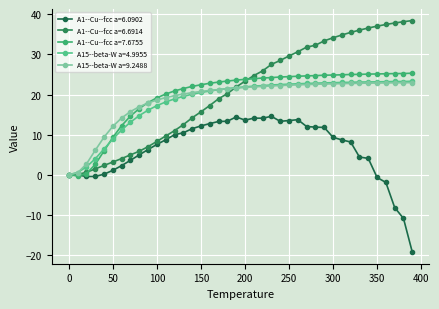

Which series has the largest total across all categories?

A1--Cu--fcc a=6.6914